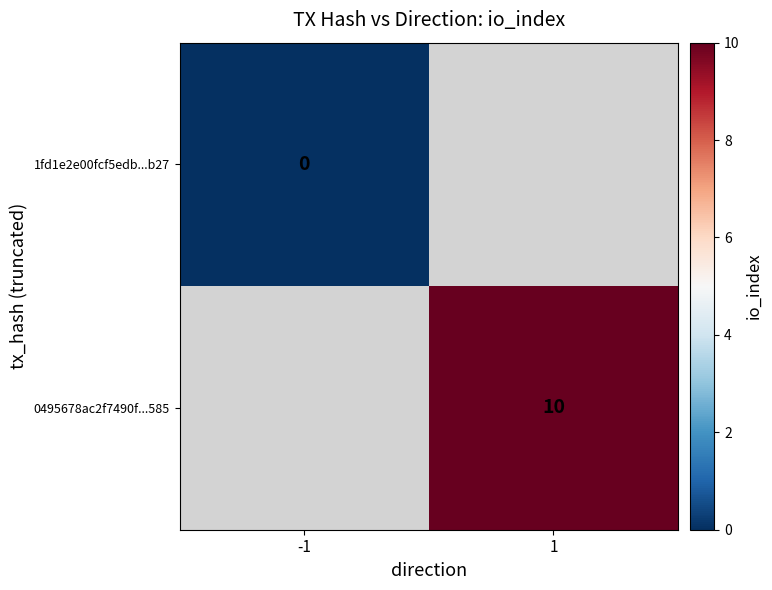

The 0495678ac2f7490f...585 series shows 10 at 1. True or false?

True